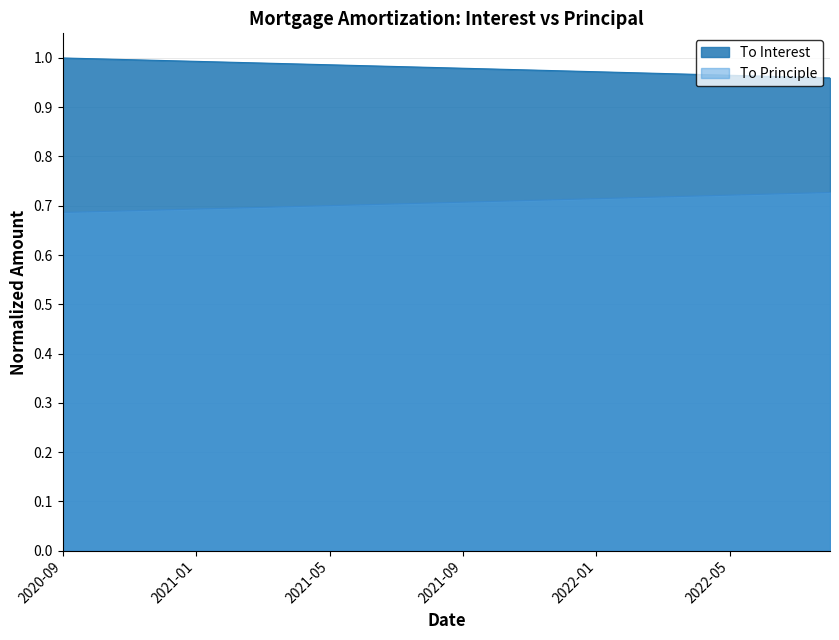

Reading left to right, list all the values displayed in this chart.

To Interest: 2020-09=1.0	2020-10=1.0	2020-11=1.0	2020-12=1.0	2021-01=1.0	2021-02=1.0	2021-03=1.0	2021-04=1.0	2021-05=1.0	2021-06=1.0	2021-07=1.0	2021-08=1.0	2021-09=1.0	2021-10=1.0	2021-11=1.0	2021-12=1.0	2022-01=1.0	2022-02=1.0	2022-03=1.0	2022-04=1.0	2022-05=1.0	2022-06=1.0	2022-07=1.0	2022-08=1.0
To Principle: 2020-09=0.7	2020-10=0.7	2020-11=0.7	2020-12=0.7	2021-01=0.7	2021-02=0.7	2021-03=0.7	2021-04=0.7	2021-05=0.7	2021-06=0.7	2021-07=0.7	2021-08=0.7	2021-09=0.7	2021-10=0.7	2021-11=0.7	2021-12=0.7	2022-01=0.7	2022-02=0.7	2022-03=0.7	2022-04=0.7	2022-05=0.7	2022-06=0.7	2022-07=0.7	2022-08=0.7